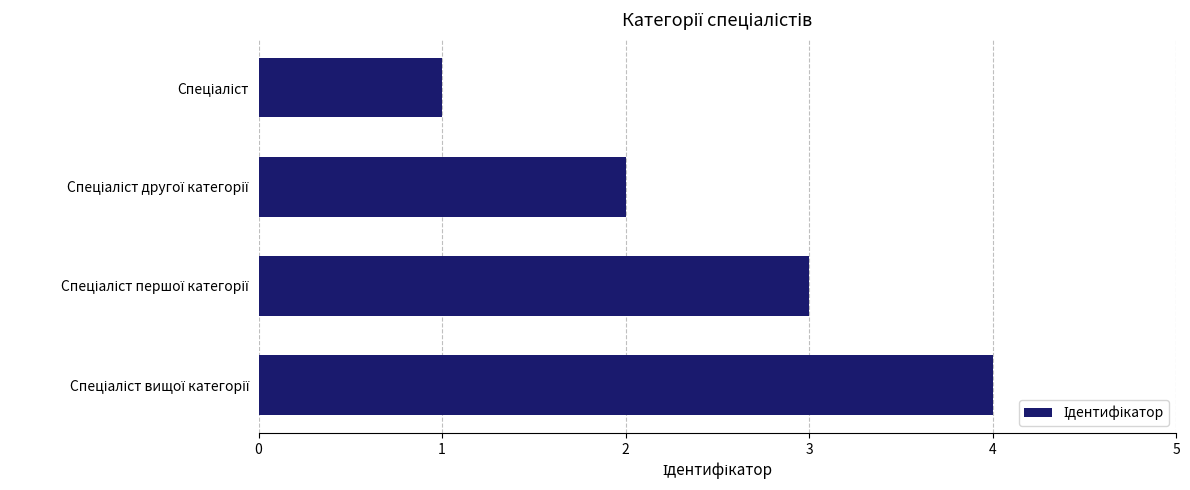

What is the smallest value displayed?

1